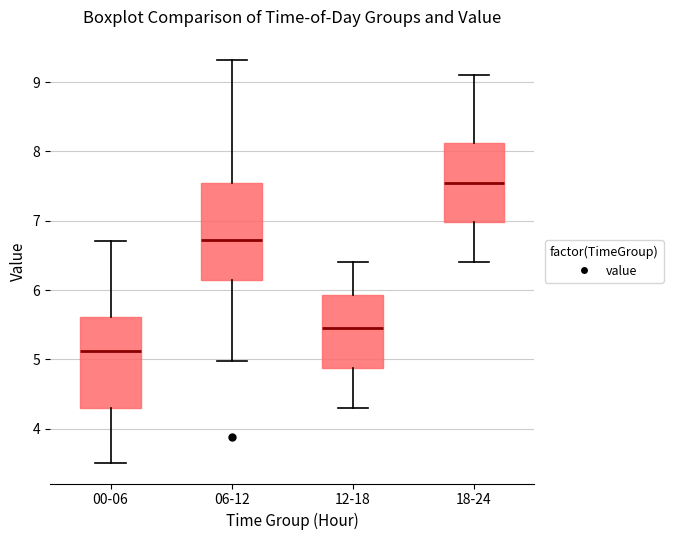

Where does the median line of the box for 06-12 sit on the y-axis? The values are not printed on the chart, so give them approximately, as read against the axis.

6.7